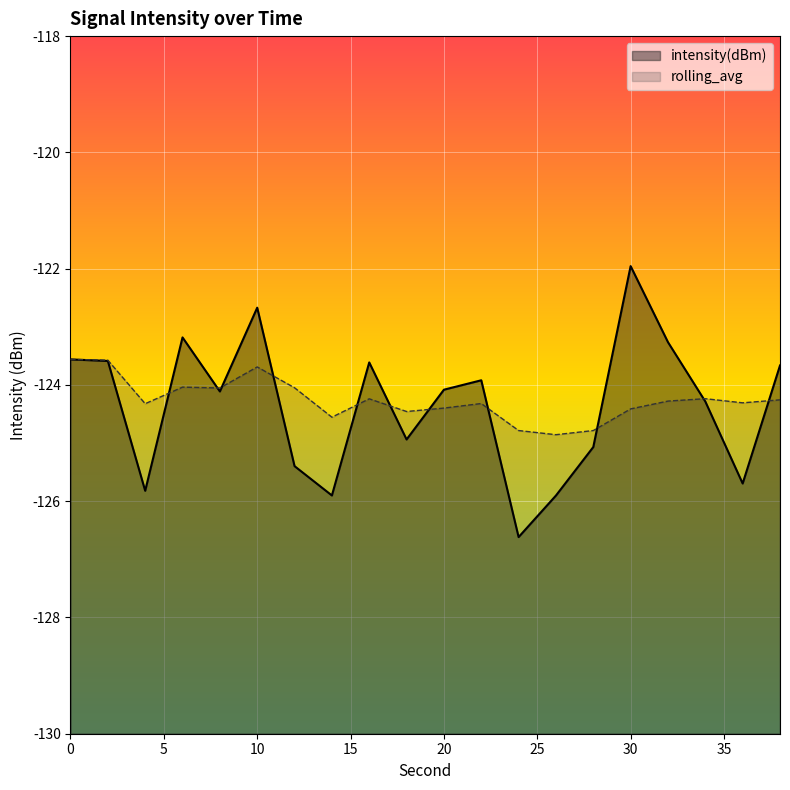

True or false: rolling_avg has a value of -74.3 at 36.

False